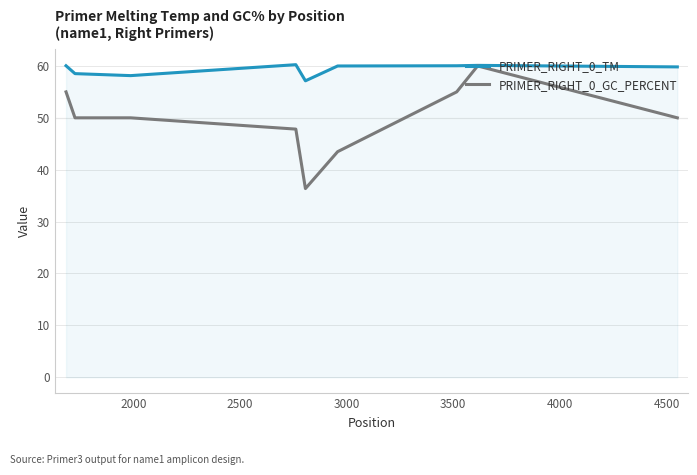

What is the maximum value for PRIMER_RIGHT_0_TM?

60.2